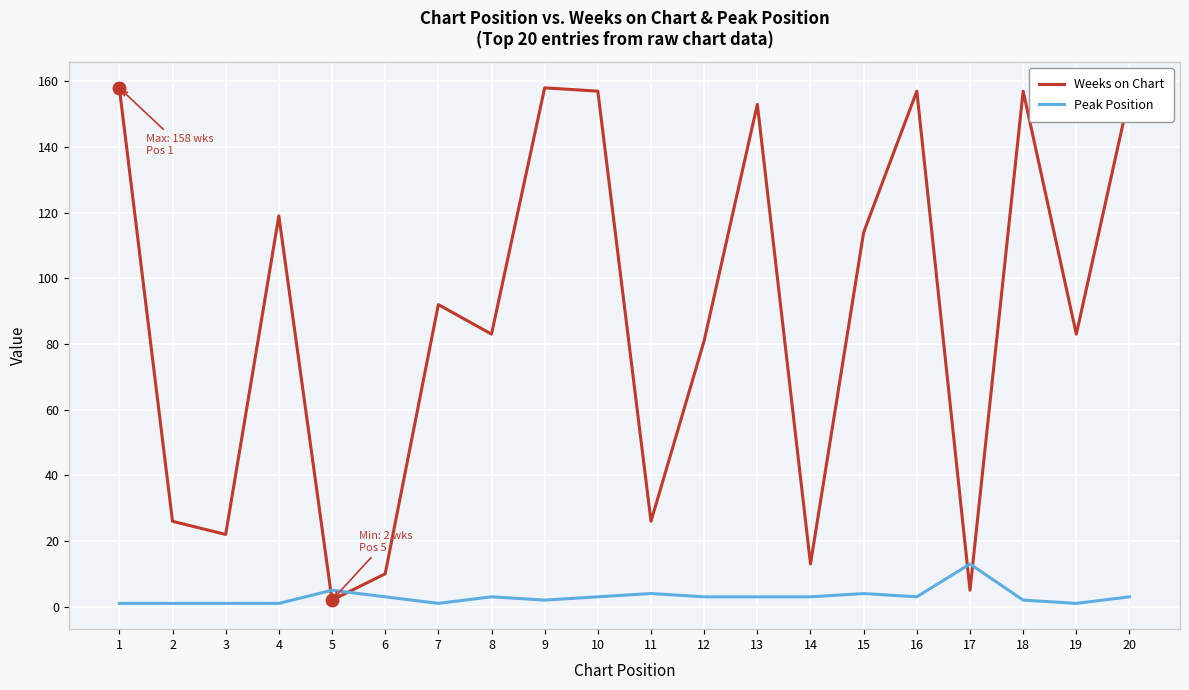

Which series has the largest range (max minus min)?

Weeks on Chart